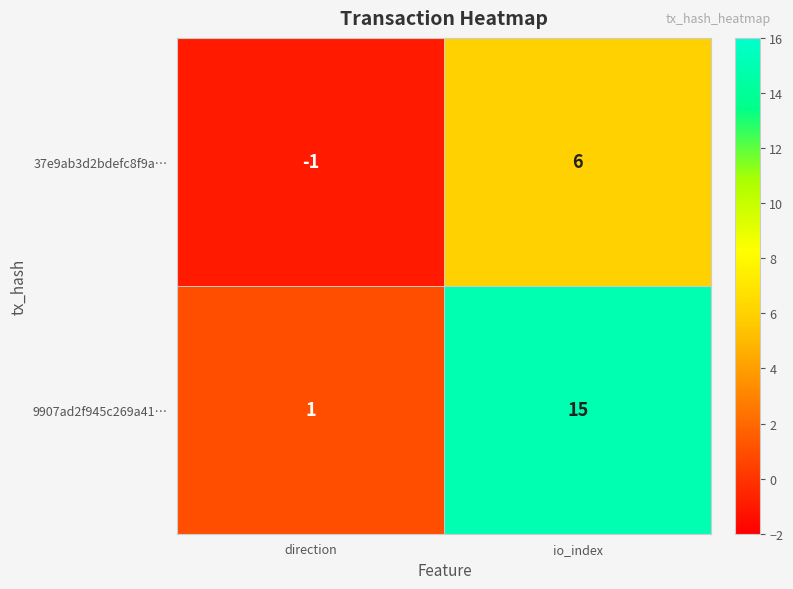

What is the maximum value shown in the chart?

15